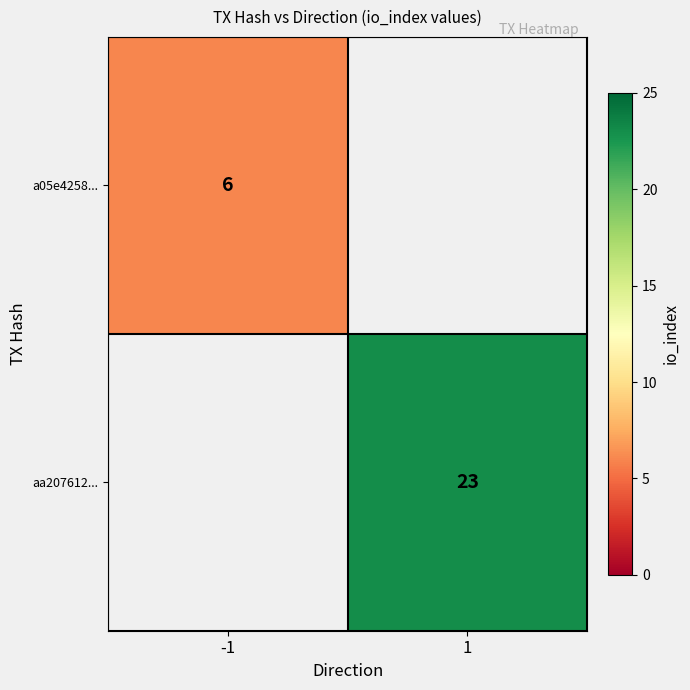

The aa207612... series shows 23 at 1. True or false?

True